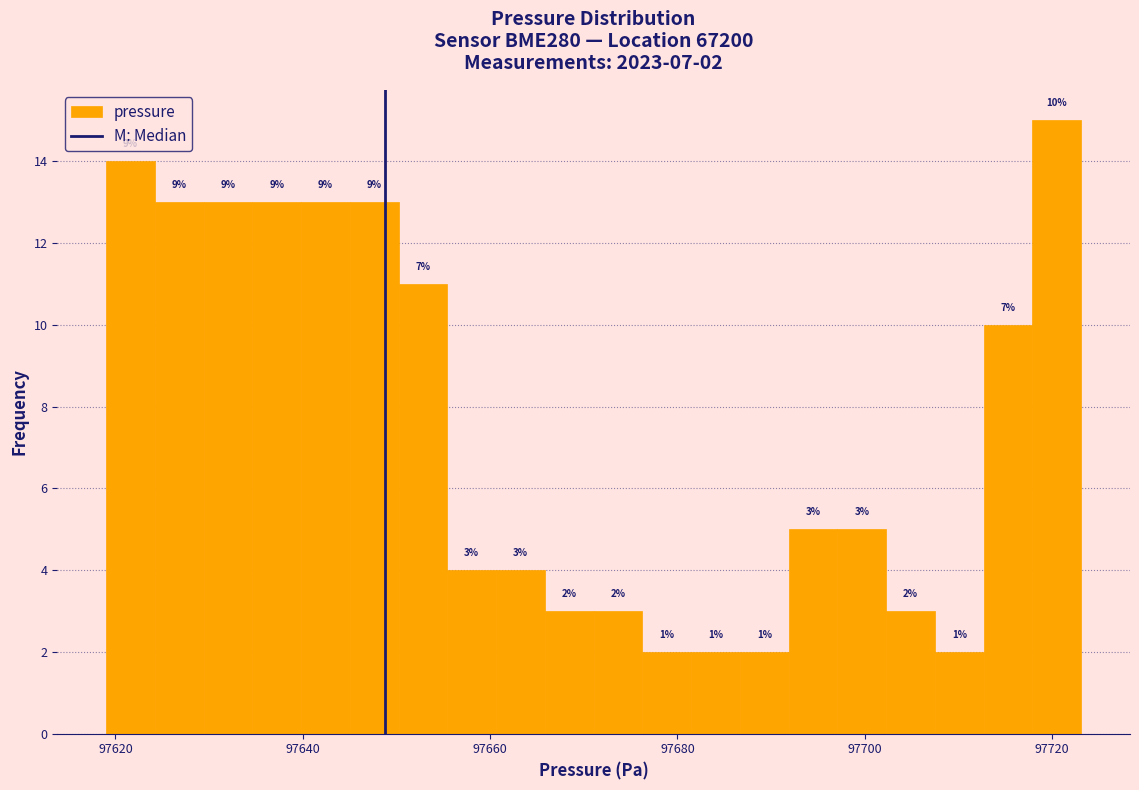

Read against the x-axis, roughly where is the centre of the tallest bar?

97720